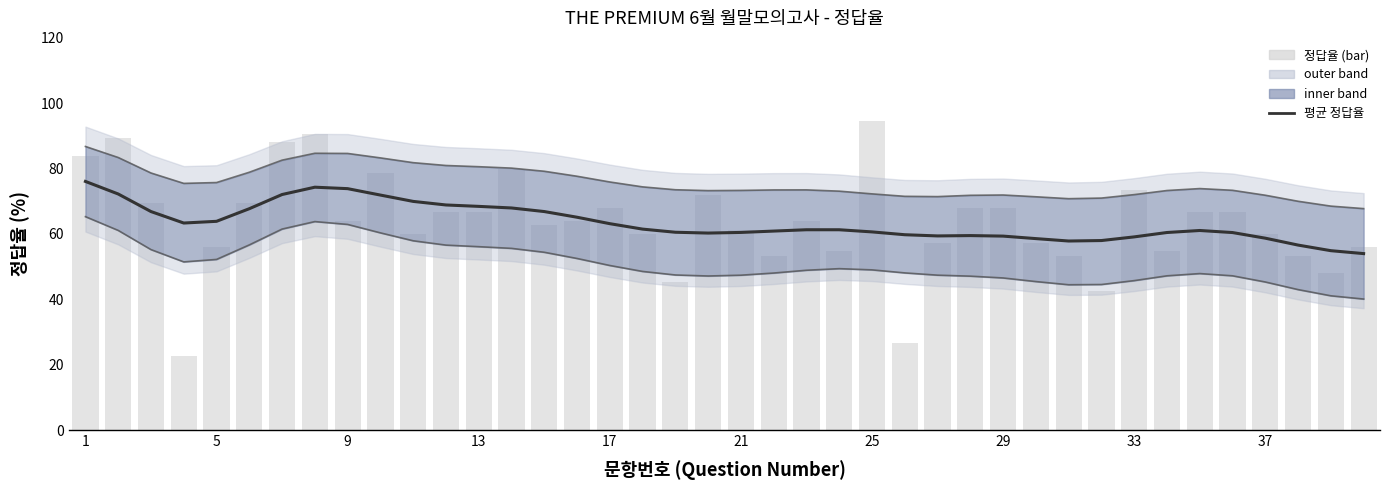

Reading right to left, what are all the values shown in this chart?

upper bound: 67.8	68.5	70.0	71.9	73.4	73.9	73.3	72.0	71.0	70.8	71.4	71.9	71.8	71.4	71.5	72.3	73.1	73.5	73.5	73.3	73.3	73.5	74.4	75.9	77.7	79.2	80.2	80.6	81.0	81.8	83.3	84.6	84.7	82.6	78.9	75.7	75.5	78.7	83.4	86.8
lower bound: 40.1	41.1	43.0	45.3	47.2	47.9	47.2	45.7	44.5	44.5	45.4	46.5	47.1	47.4	48.1	49.0	49.4	48.9	48.0	47.4	47.1	47.5	48.5	50.4	52.5	54.4	55.6	56.1	56.6	57.9	60.3	62.9	63.8	61.5	56.7	52.2	51.5	55.2	61.1	65.3
평균 정답율: 54.0	54.9	56.6	58.7	60.4	61.1	60.5	59.1	58.0	57.8	58.6	59.3	59.5	59.4	59.8	60.6	61.3	61.3	60.9	60.5	60.3	60.5	61.5	63.2	65.1	66.9	68.0	68.4	68.9	70.0	71.9	73.9	74.3	72.1	67.7	63.9	63.4	66.9	72.2	76.1
정답율 (bar): 56.0	48.0	53.3	60.0	66.7	66.7	54.7	73.3	42.7	53.3	57.3	68.0	68.0	57.3	26.7	94.7	54.7	64.0	53.3	61.3	72.0	45.3	60.0	68.0	64.0	62.7	80.0	66.7	66.7	60.0	78.7	64.0	90.7	88.0	69.3	56.0	22.7	69.3	89.3	84.0